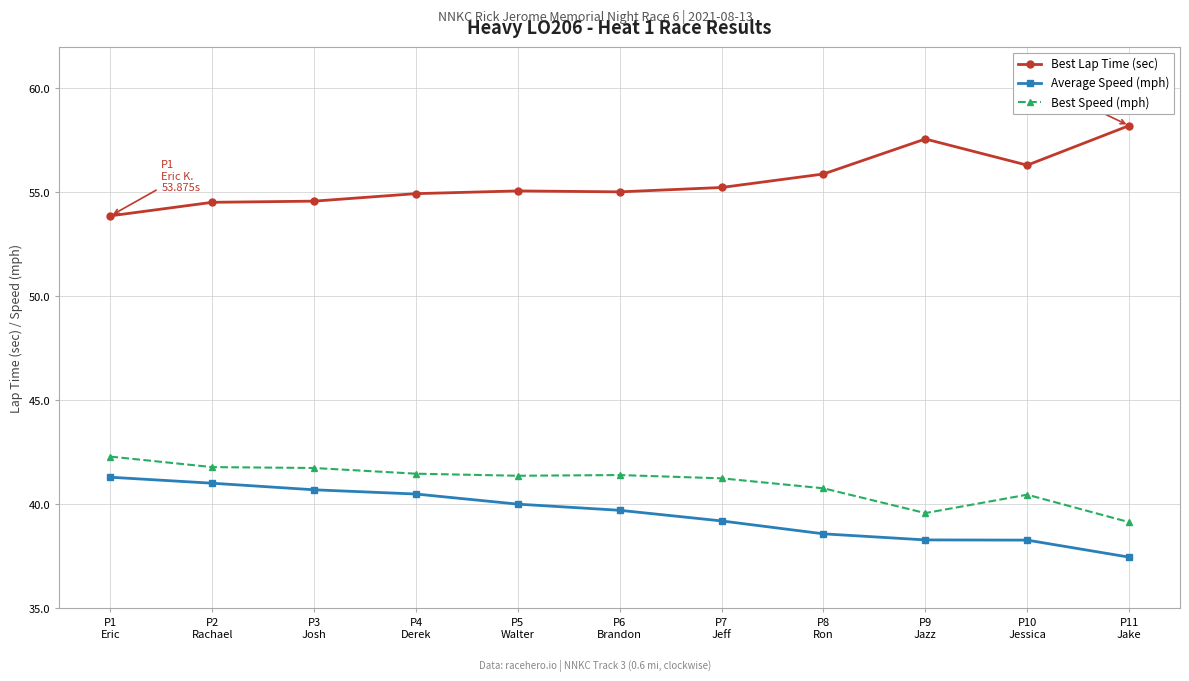

Which series has the largest total across all categories?

Best Lap Time (sec)